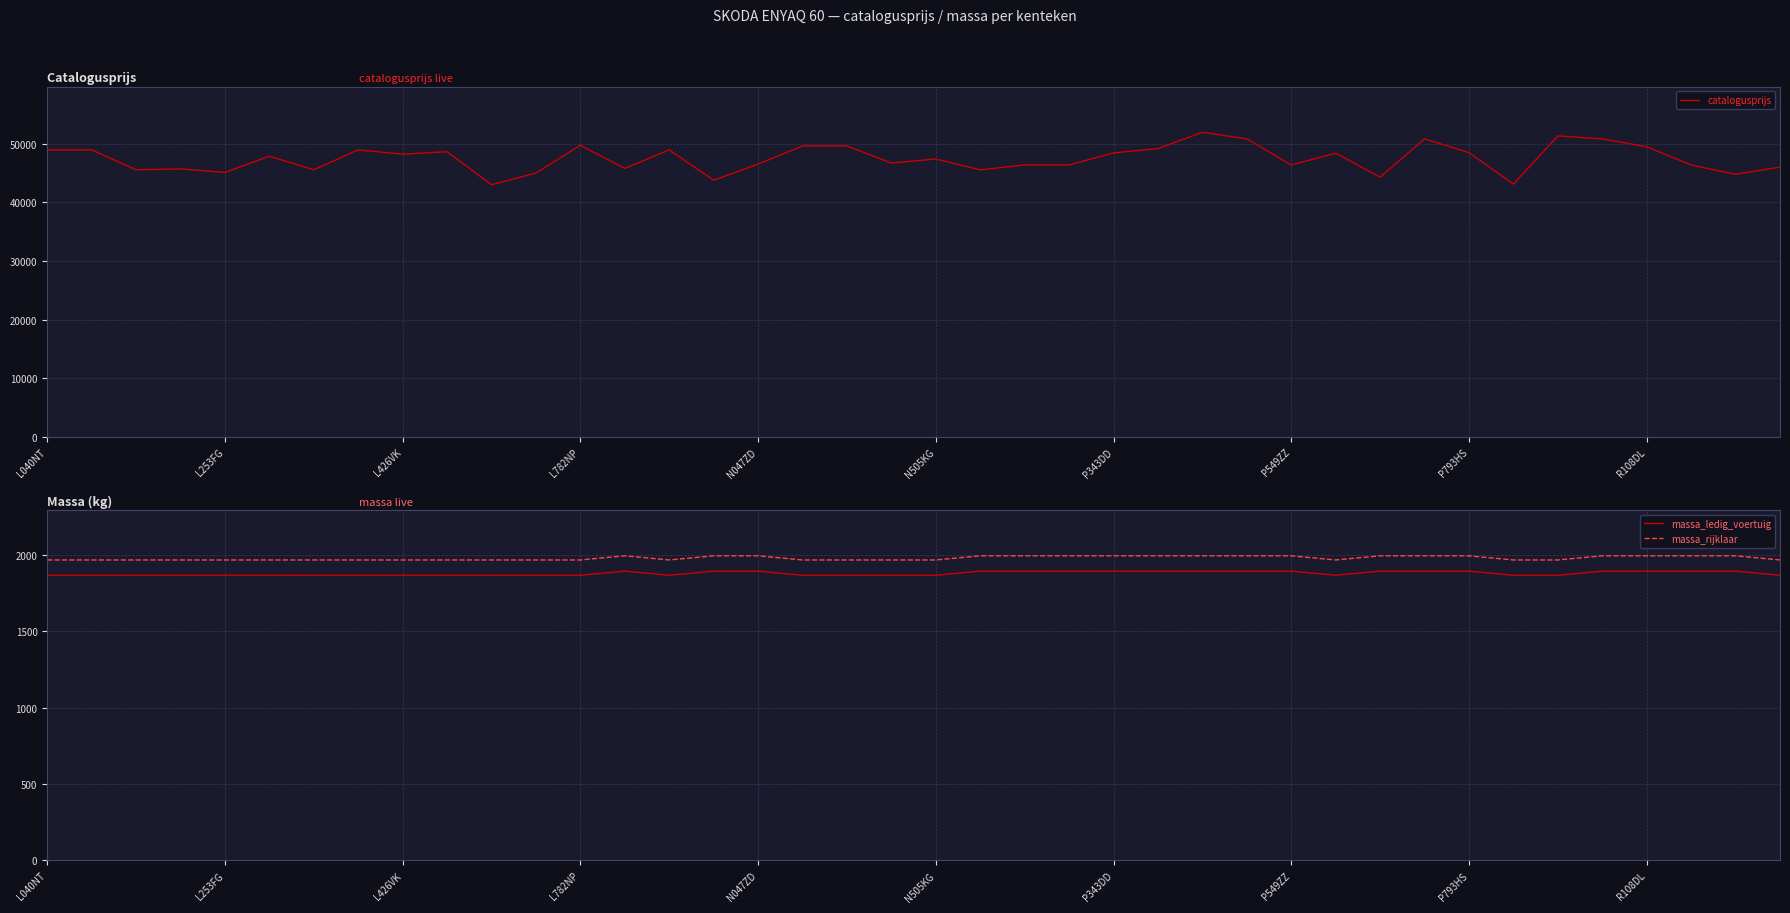

What is the sum of all massa_ledig_voertuig values?

75086